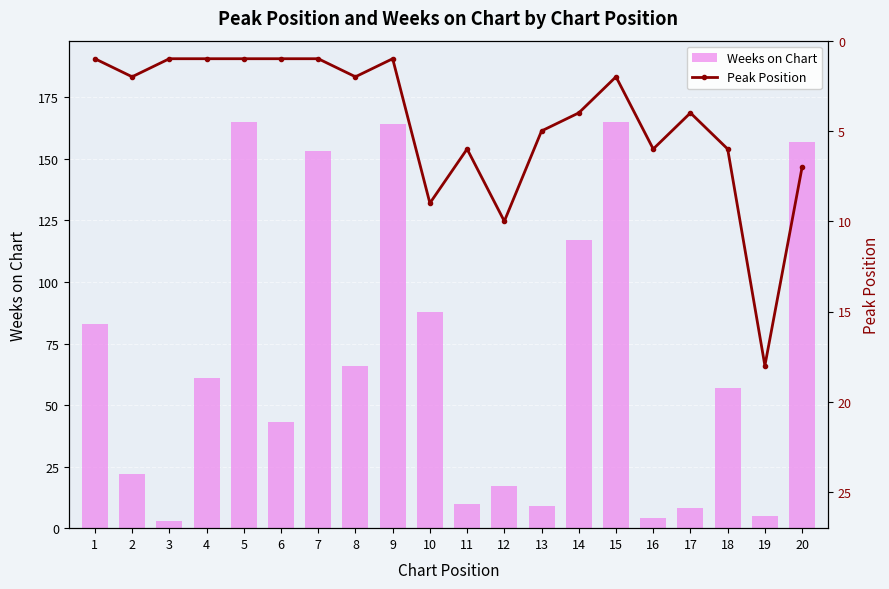

What is the difference between the maximum and minimum values in the Peak Position series?

17